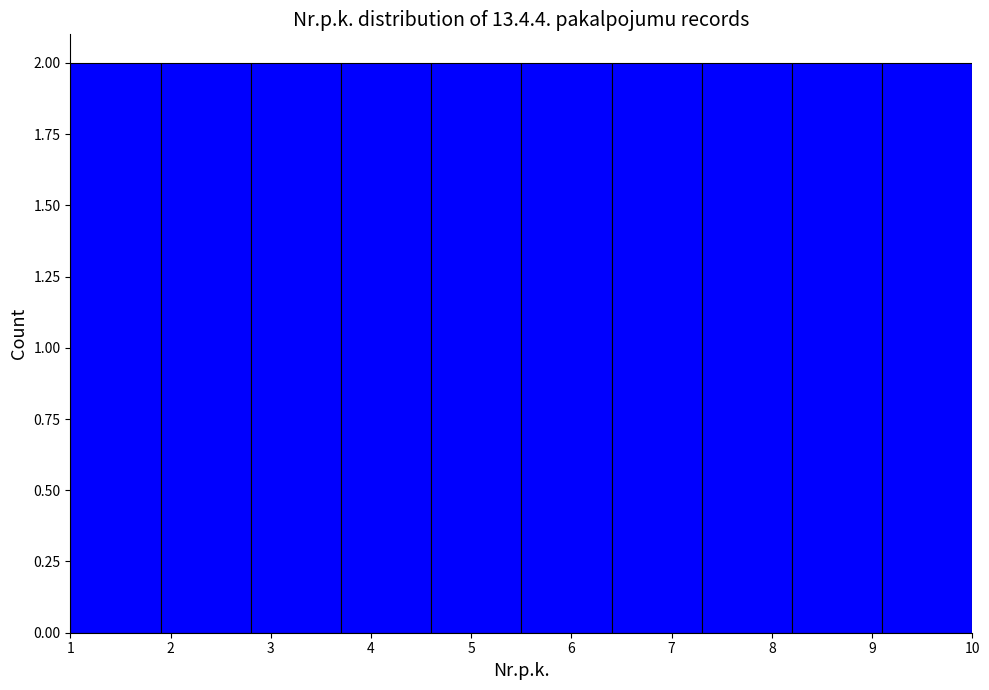

Reading left to right, transcribe this chart: for each bar, give the range it covers on the x-axis and its height. The values are not printed on the chart, so give them approximately, as read against the axis.

1.0 to 1.9: 2
1.9 to 2.8: 2
2.8 to 3.7: 2
3.7 to 4.6: 2
4.6 to 5.5: 2
5.5 to 6.4: 2
6.4 to 7.3: 2
7.3 to 8.2: 2
8.2 to 9.1: 2
9.1 to 10.0: 2